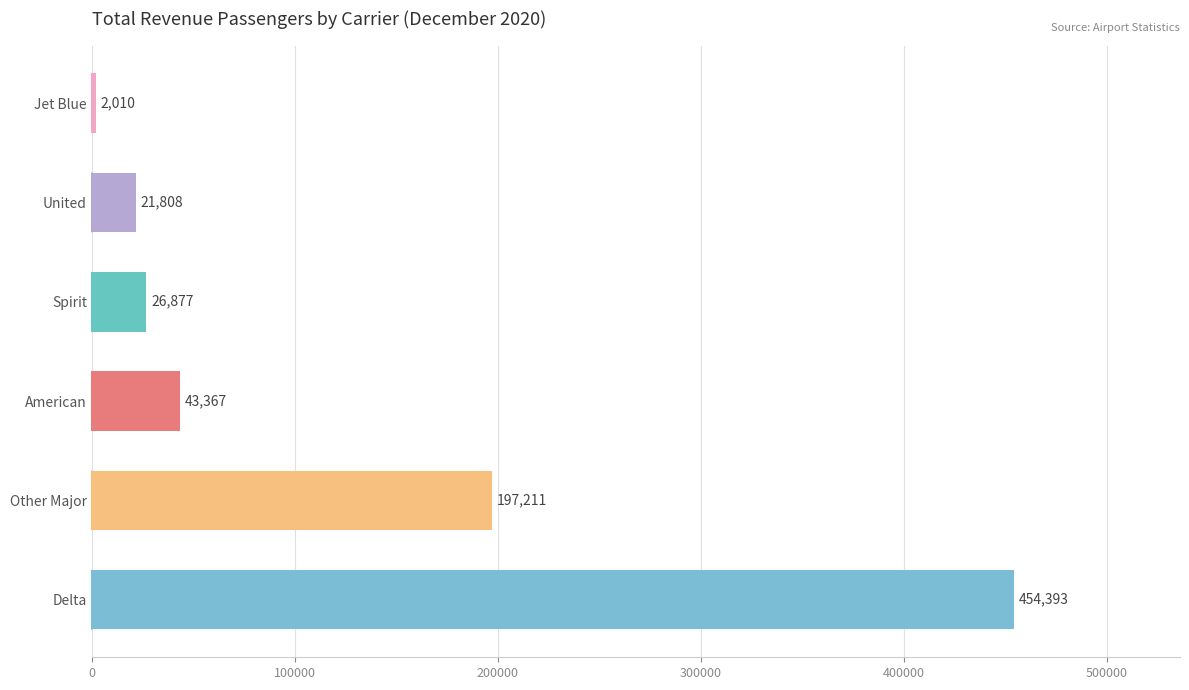

Reading bottom to top, list all the values displayed in this chart.

454393	197211	43367	26877	21808	2010